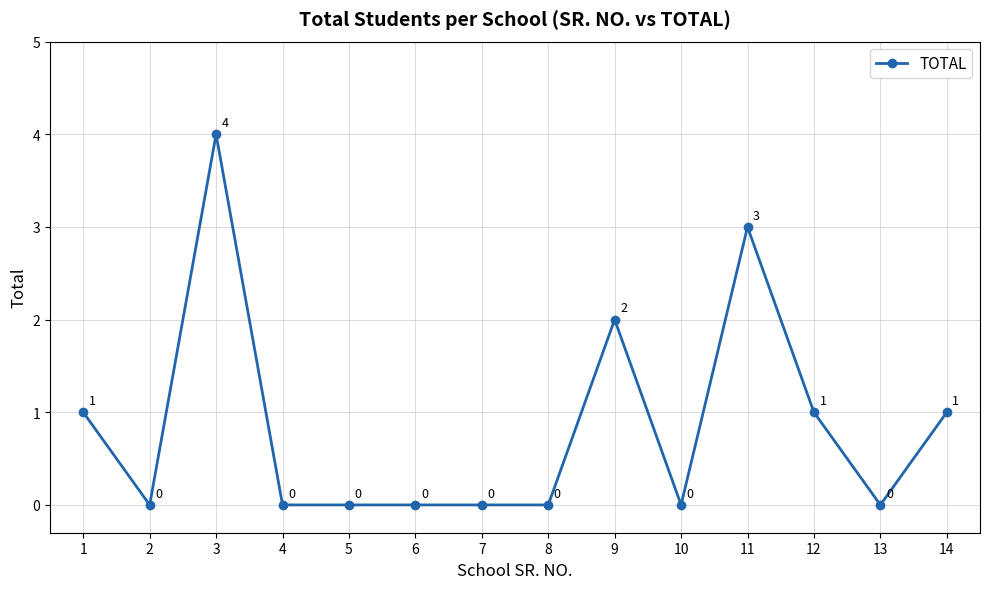

What is the greatest value displayed?

4